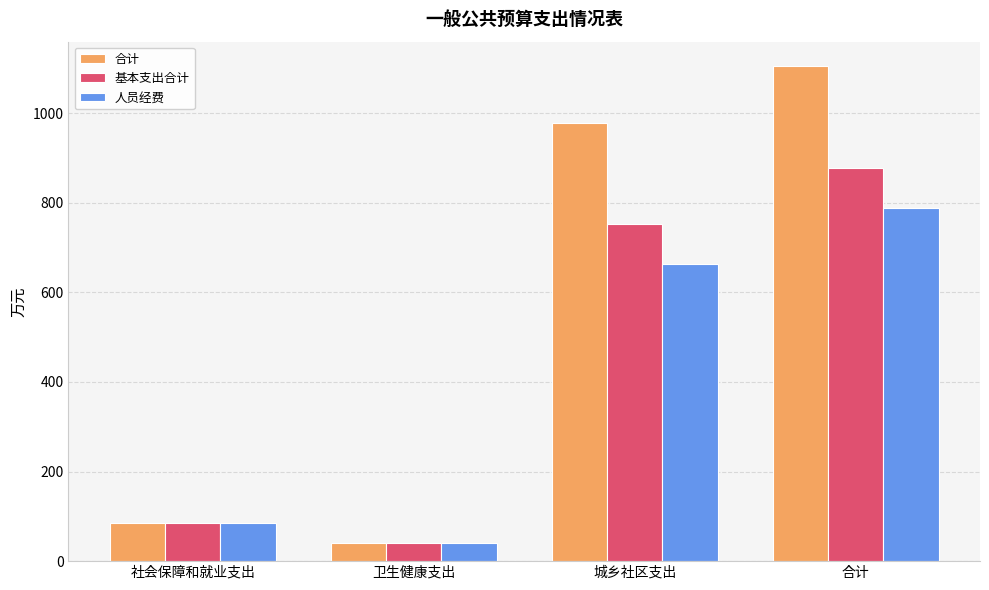

What is the average value of the 人员经费 series?

394.1